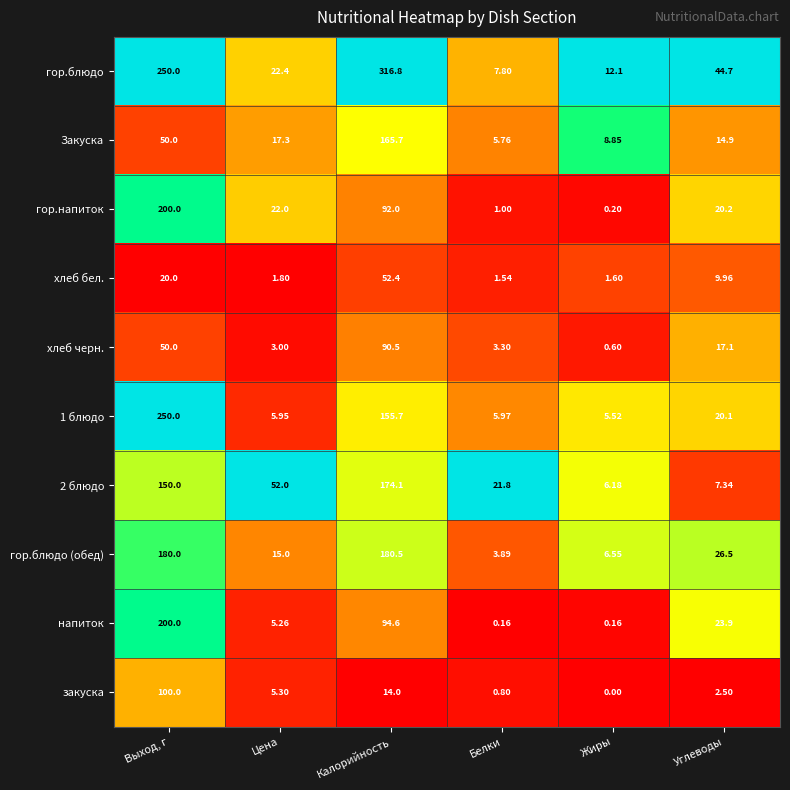

Which series has the largest total across all categories?

гор.блюдо